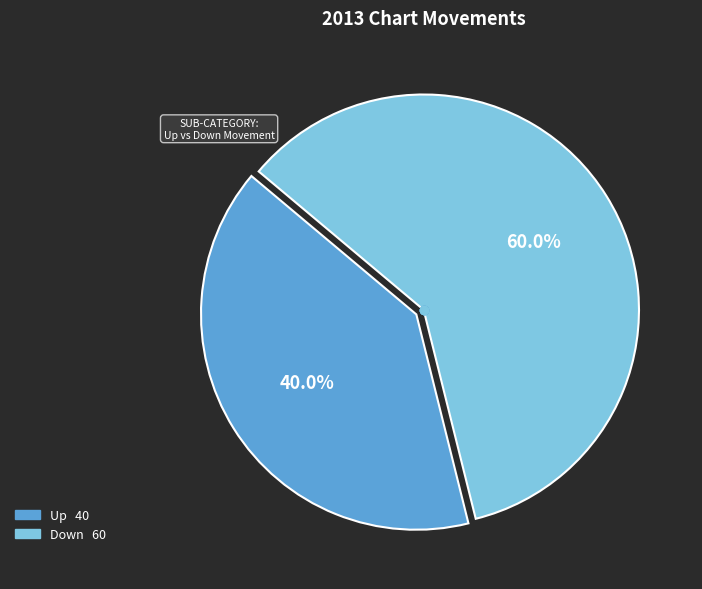

Is there any slice that represents more than half of the pie?

Yes